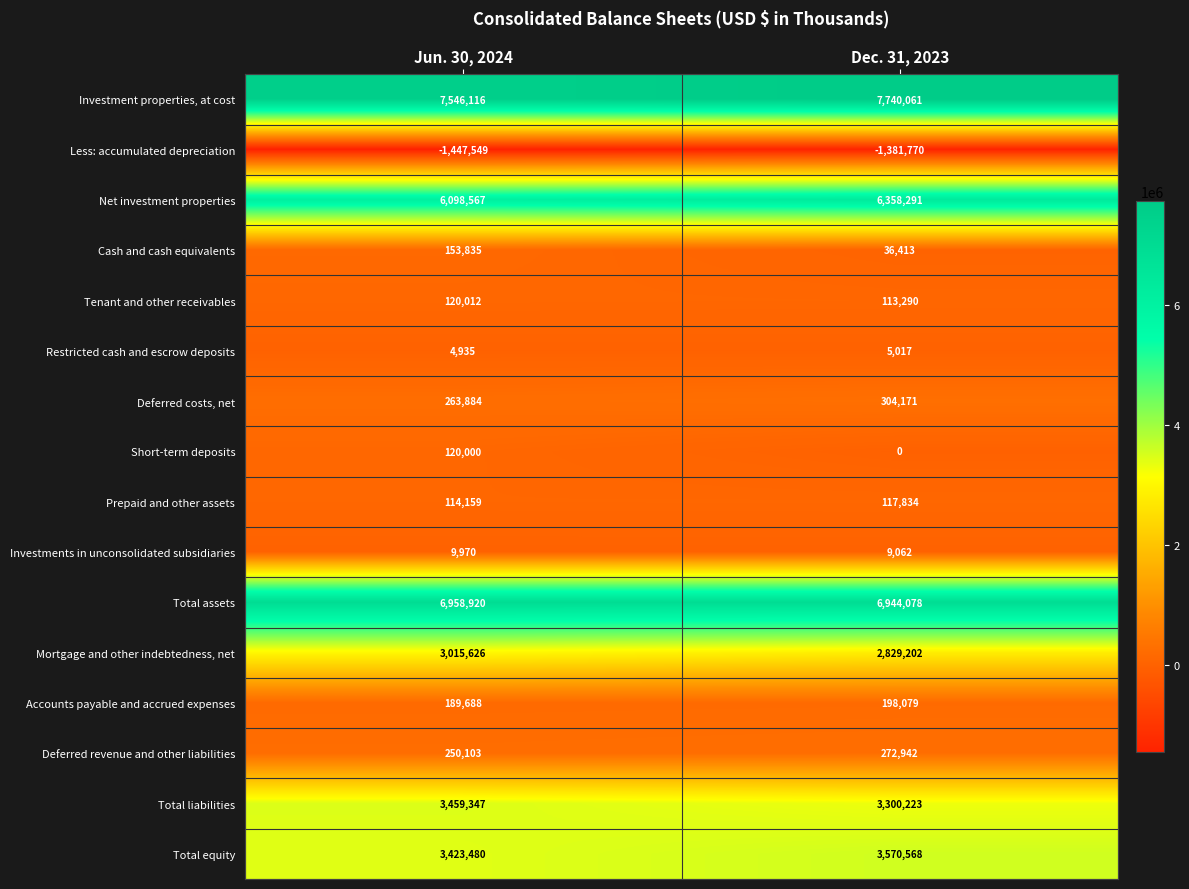

What is the greatest value displayed?

7740061